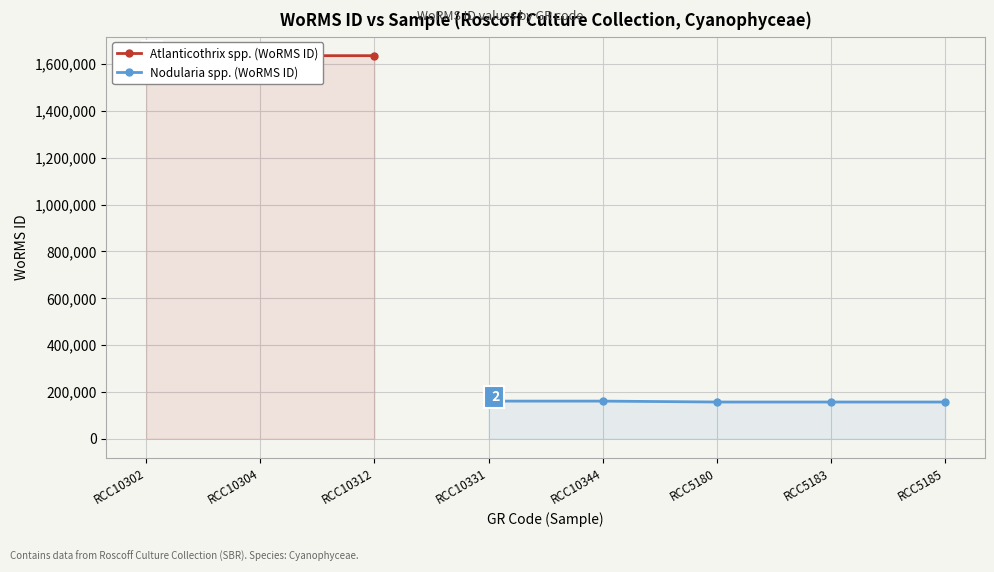

The chart shows a value of 209686 at RCC10331. True or false?

False